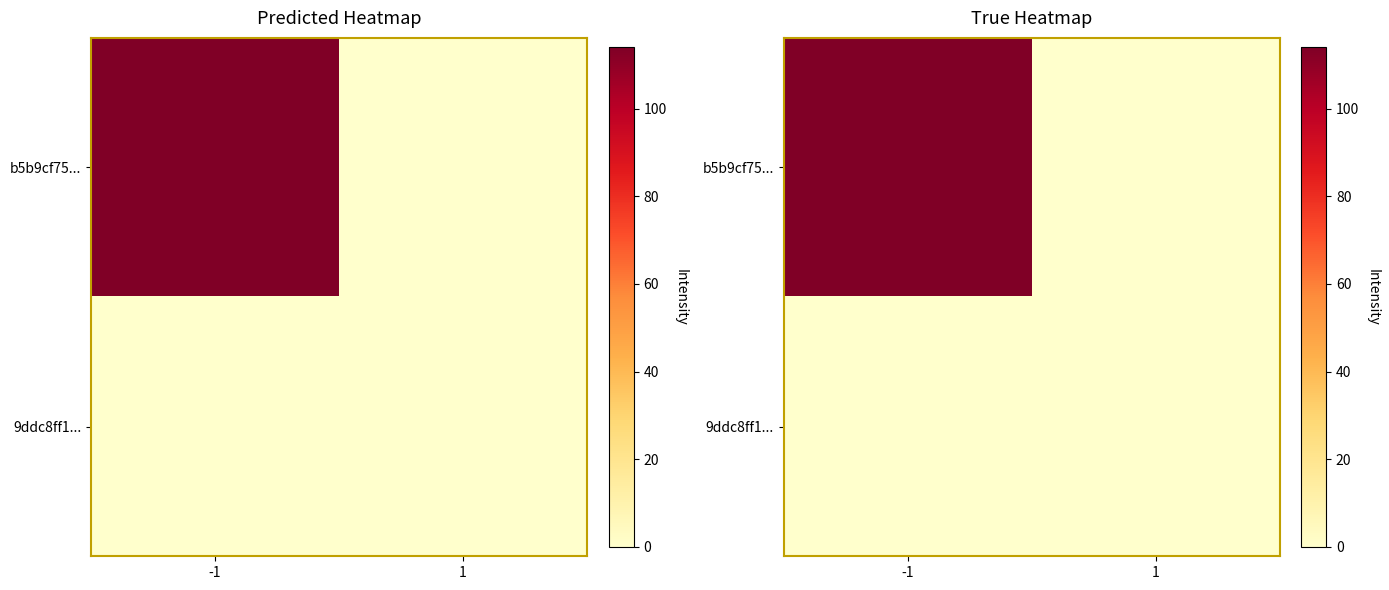

How many series are shown in this chart?

2